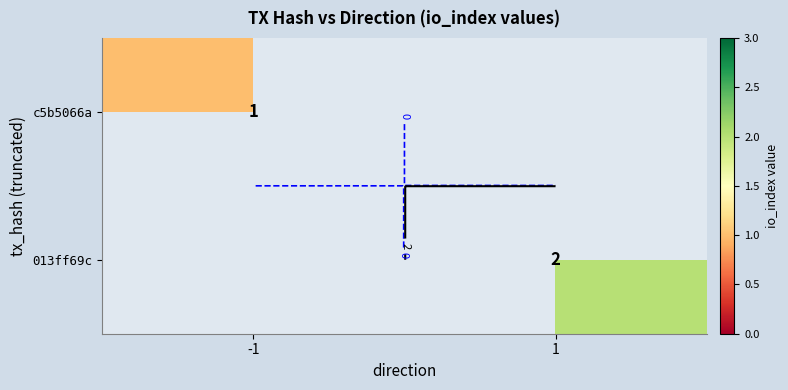

List the series in order of their overall mean, lowest first.

c5b5066a, 013ff69c